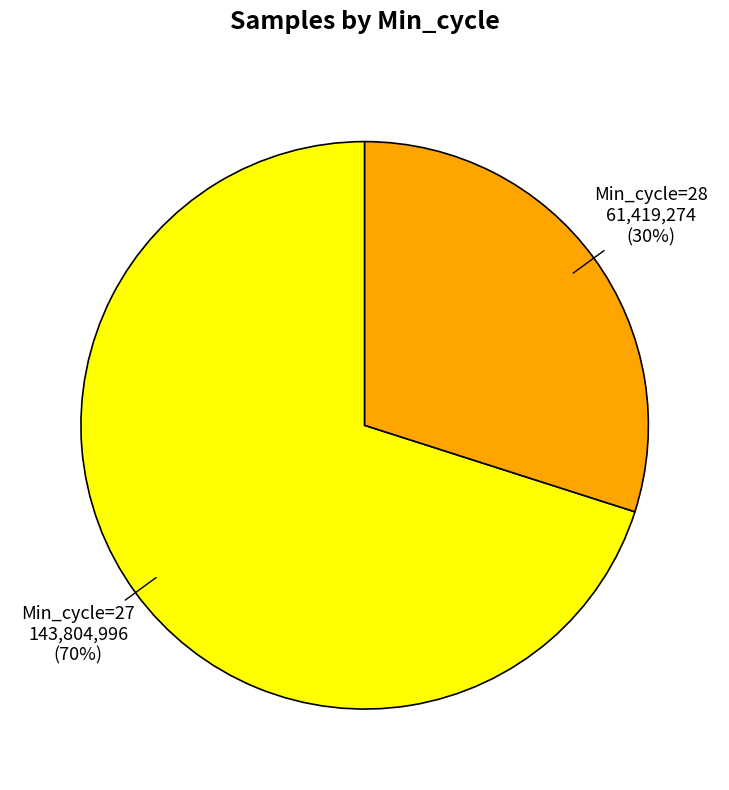

How many segments does this pie chart have?

2